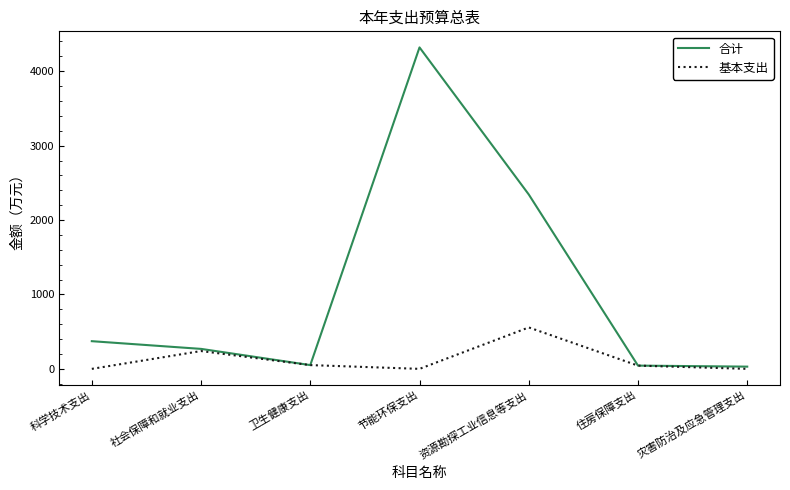

Is the value of 基本支出 at 资源勘探工业信息等支出 greater than the value of 合计 at 社会保障和就业支出?

Yes